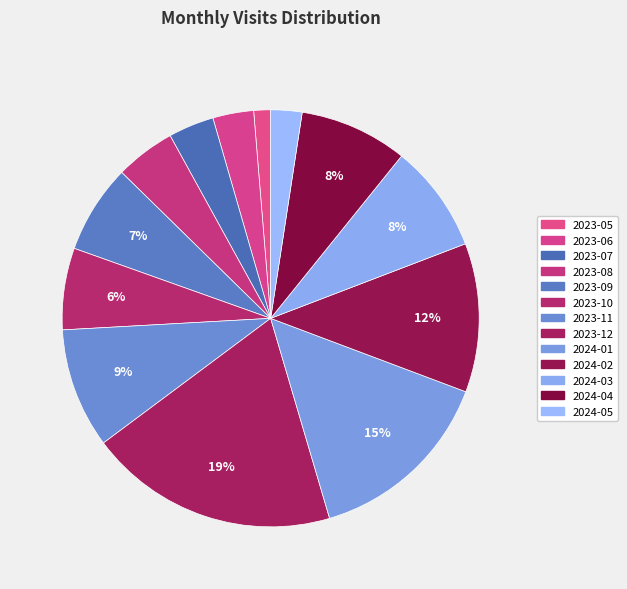

To the nearest percent, what is the difference between the largest and smallest slice percentages?

18%